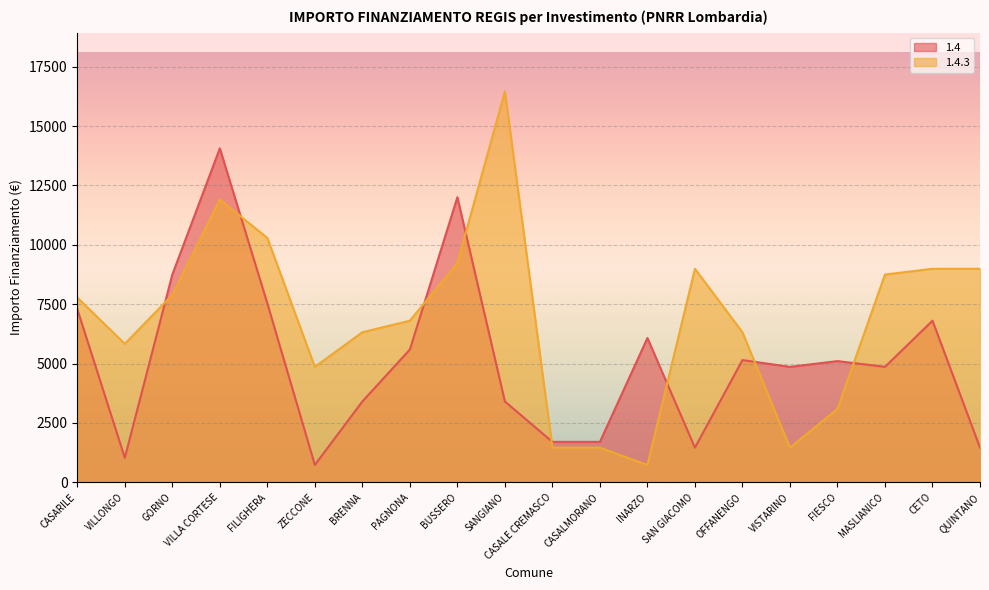

Where is 1.4.3 nearest to the value 8596?

MASLIANICO